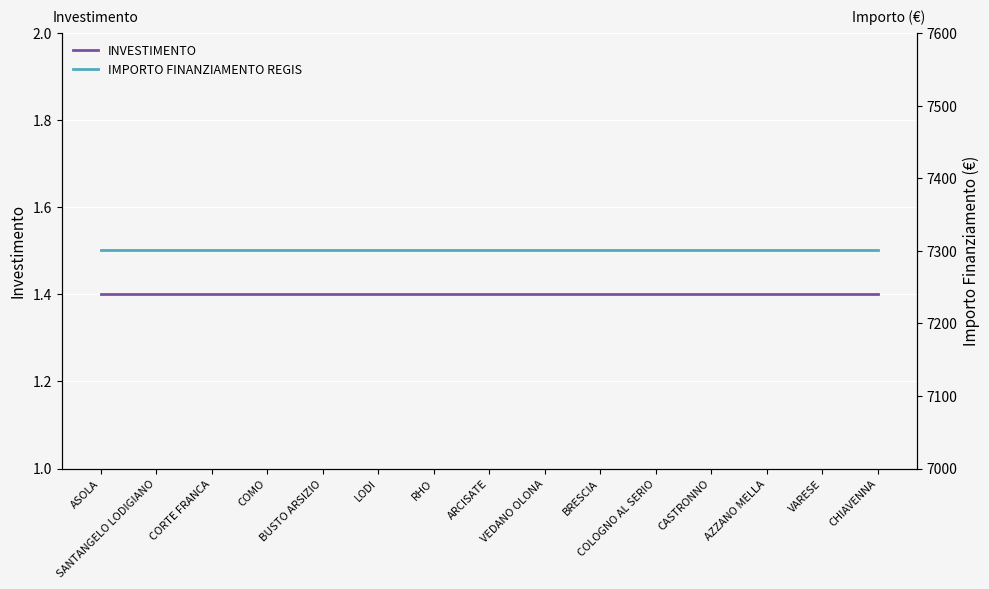

What is the value of the IMPORTO FINANZIAMENTO REGIS point at the 9th from the left?

7301.0